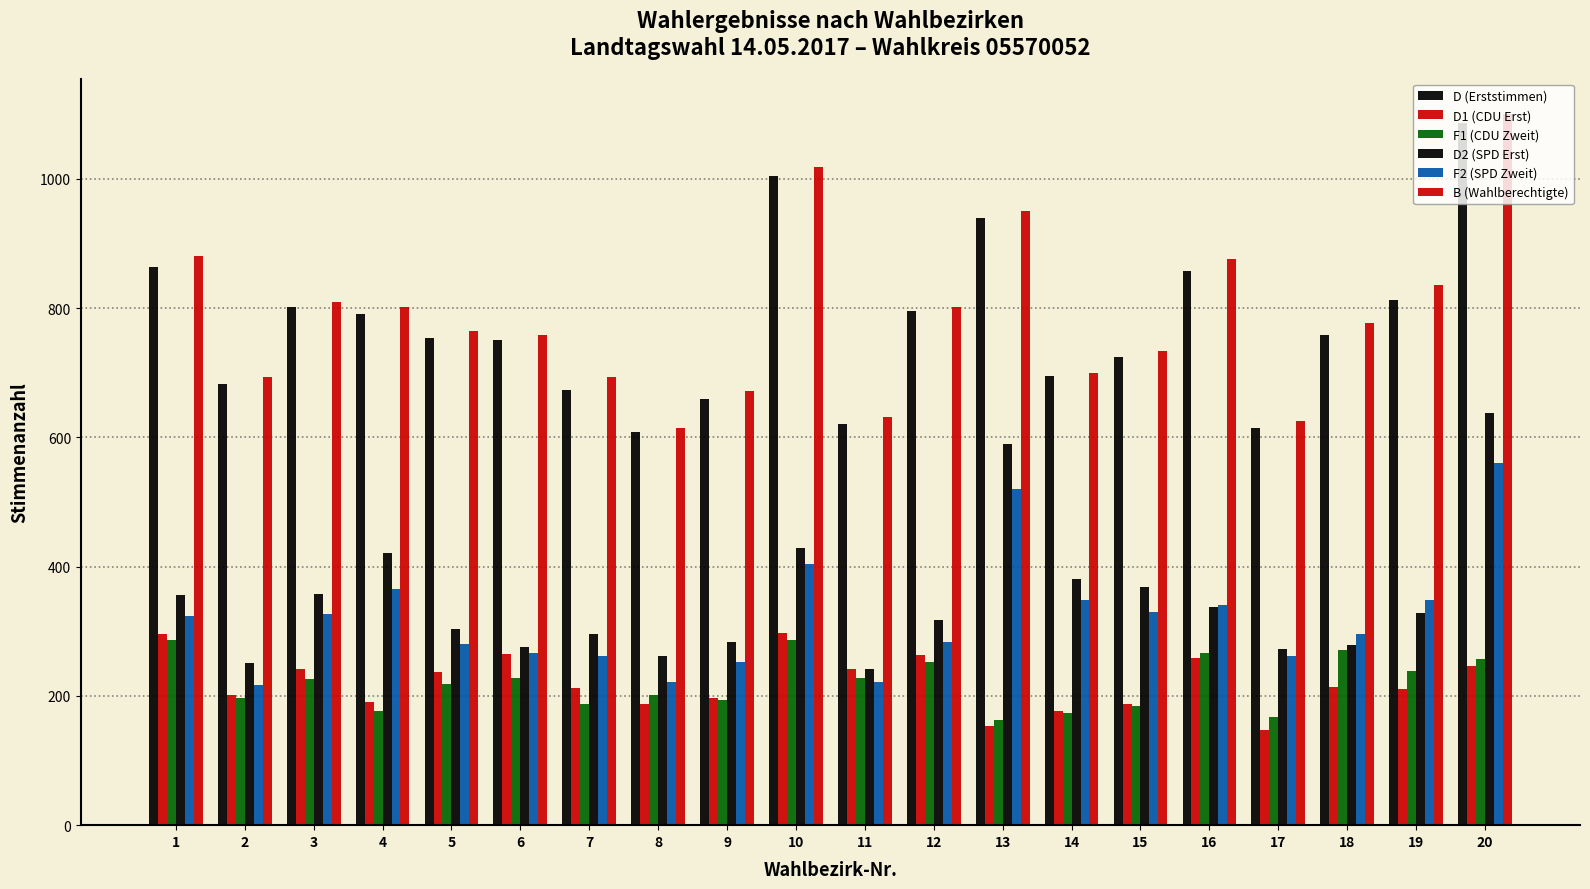

Between 10 and 15, which series saw the biggest shift?

B (Wahlberechtigte)